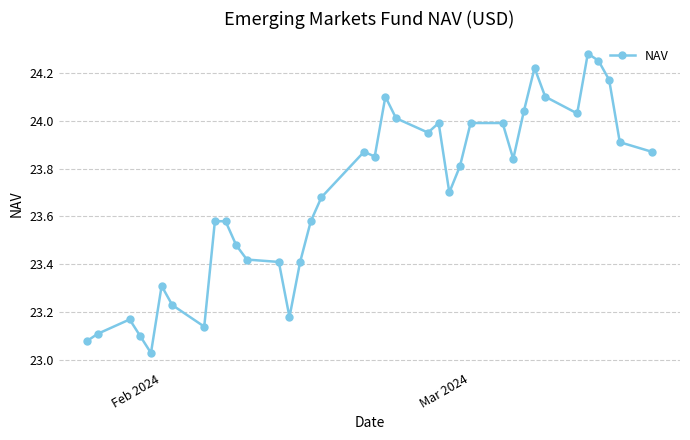

What is the difference between the second highest and second lowest values?

1.2